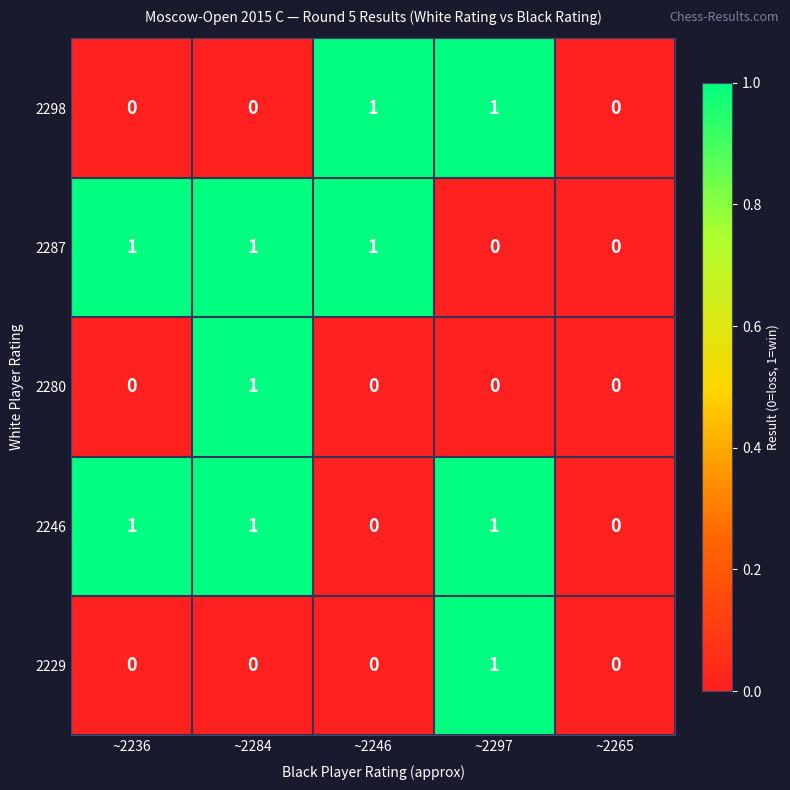

The 2287 series shows -1 at ~2297. True or false?

False